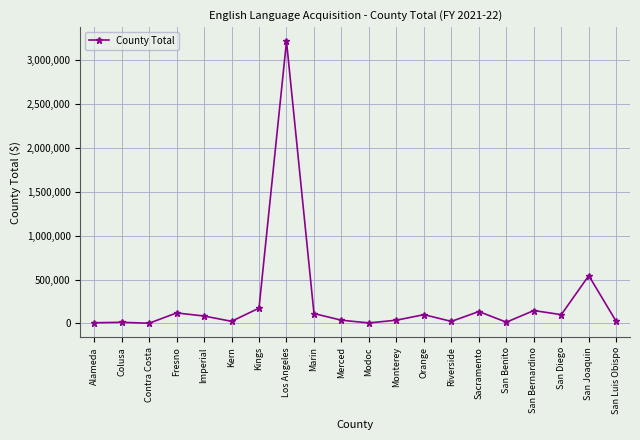

What is the average value?

246142